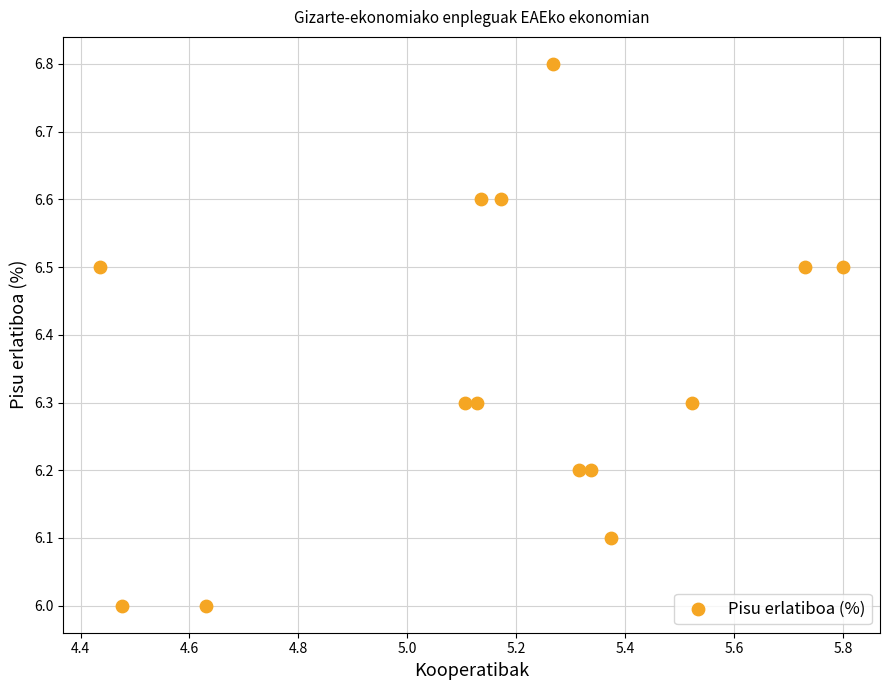

What is the range of X values (max minus min)?

1.4